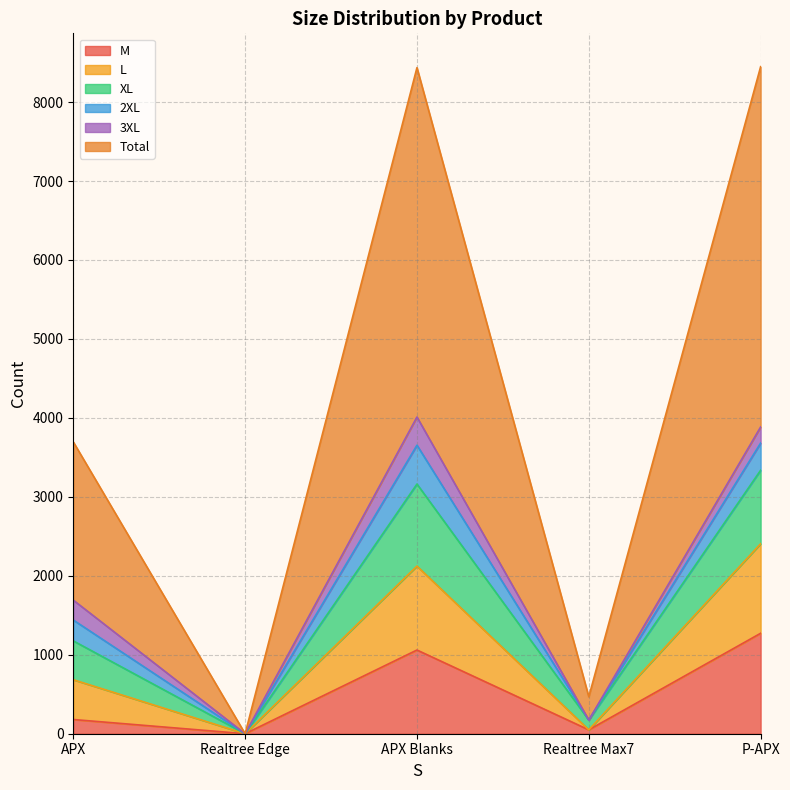

How many lines are shown in the chart?

6